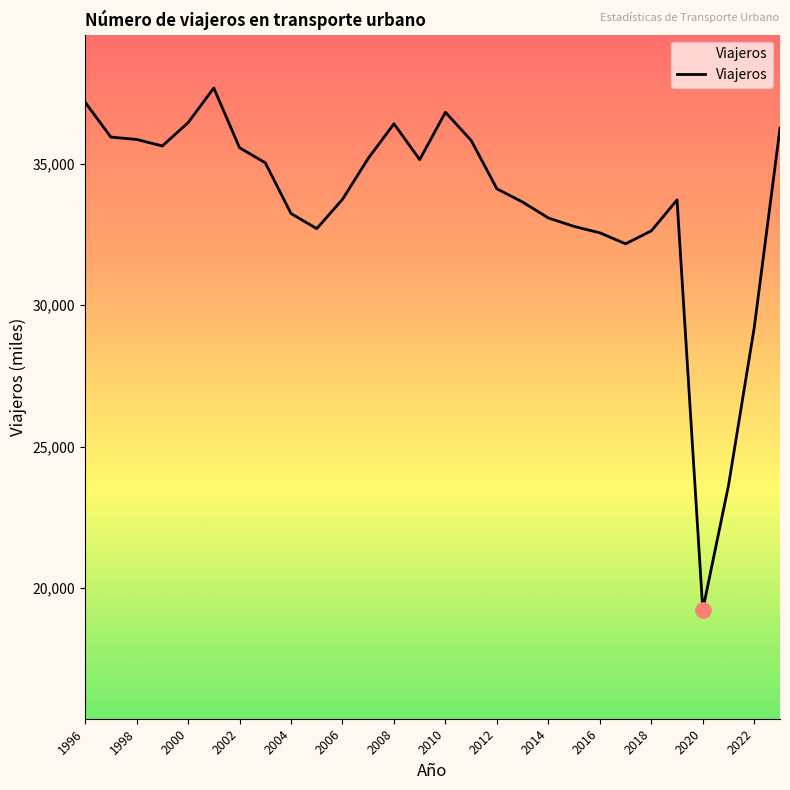

What is the maximum value shown in the chart?

37671